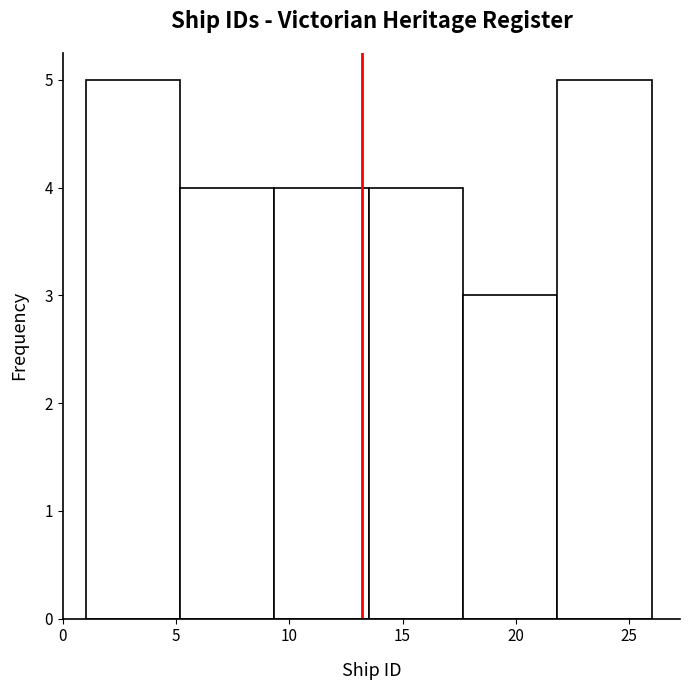

How tall is the bar that spans 17.5 to 22.0 on the x-axis? Neither the bar edges nor the heights are printed on the chart, so give them approximately, as read against the axes.

3